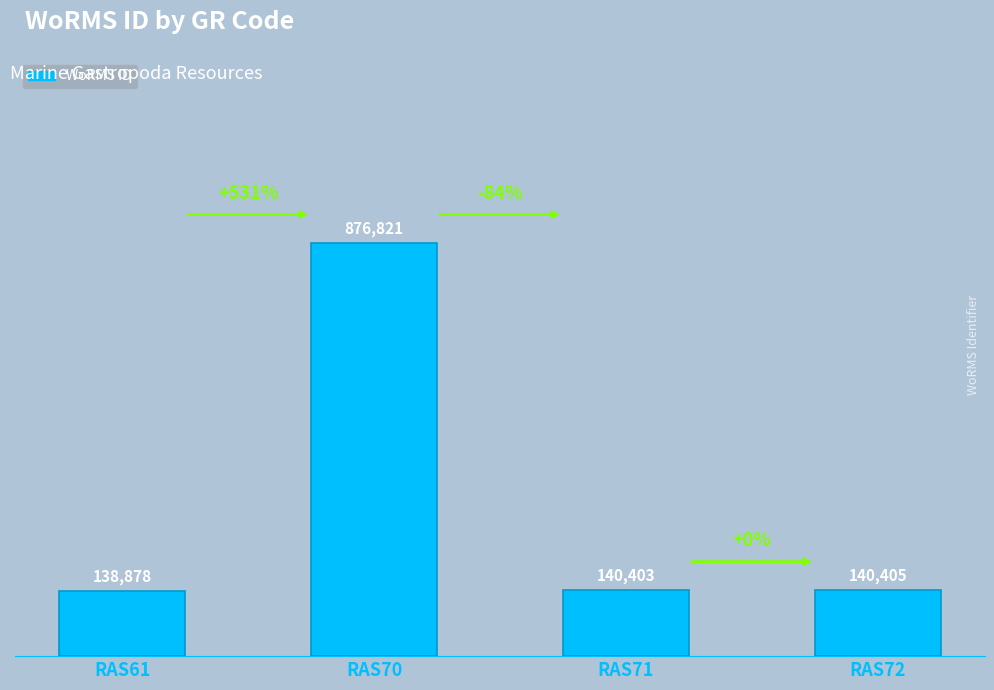

Are the bars horizontal?

No